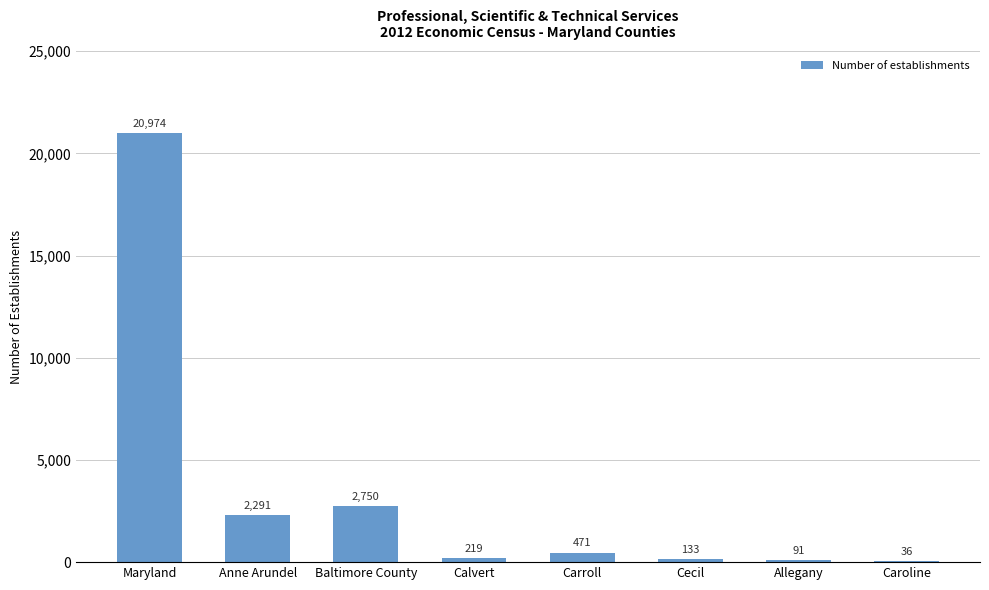

Where does the data first go above 471?

Maryland